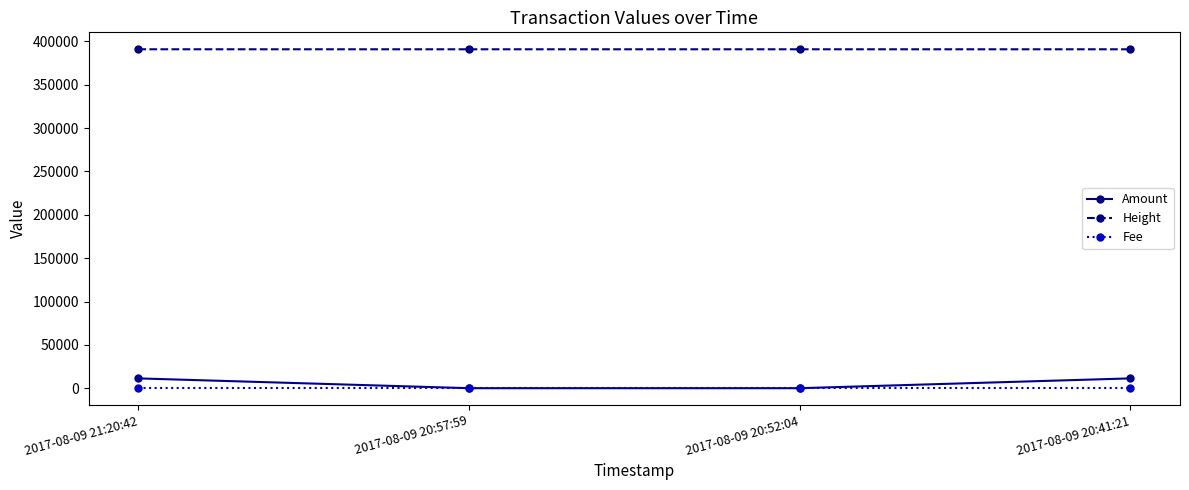

At which label does Height first exceed 390966?

2017-08-09 21:20:42